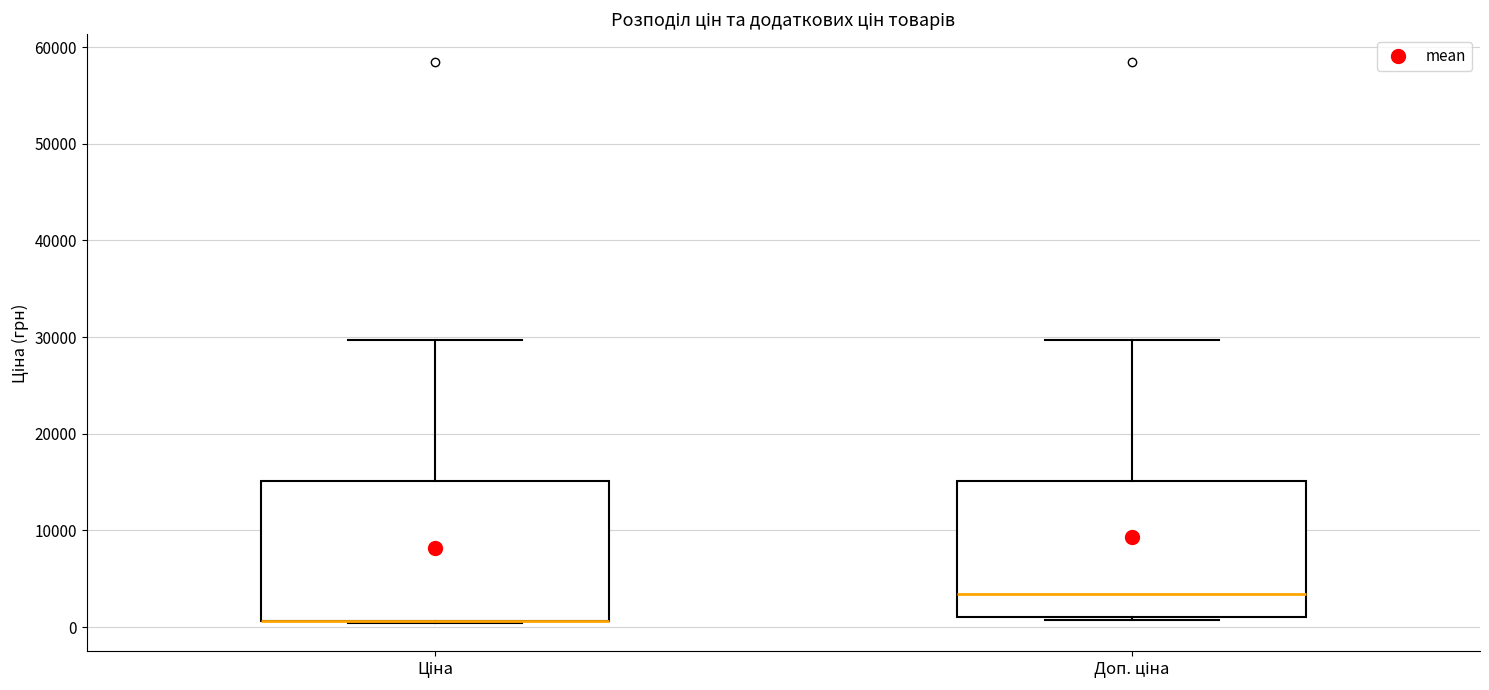

Reading left to right, transcribe this box plot: for each box, give where its median line is, the range the box spans, and where its two whiskers end, as read against the y-axis. The values are not printed on the chart, so give them approximately, as read against the axis.

Ціна: median 1000 (drawn on the box's lower edge), box 1000 to 15000, whiskers 0 to 30000
Доп. ціна: median 3000, box 1000 to 15000, whiskers 1000 (just below the box's lower edge) to 30000